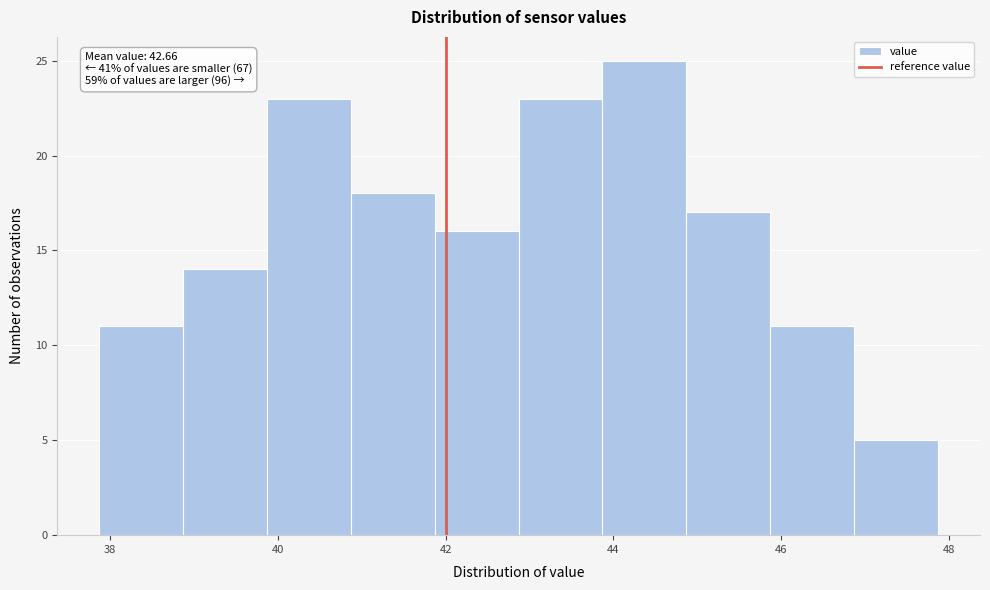

Over which range of the x-axis is the bar tallest?

43.8 to 44.8